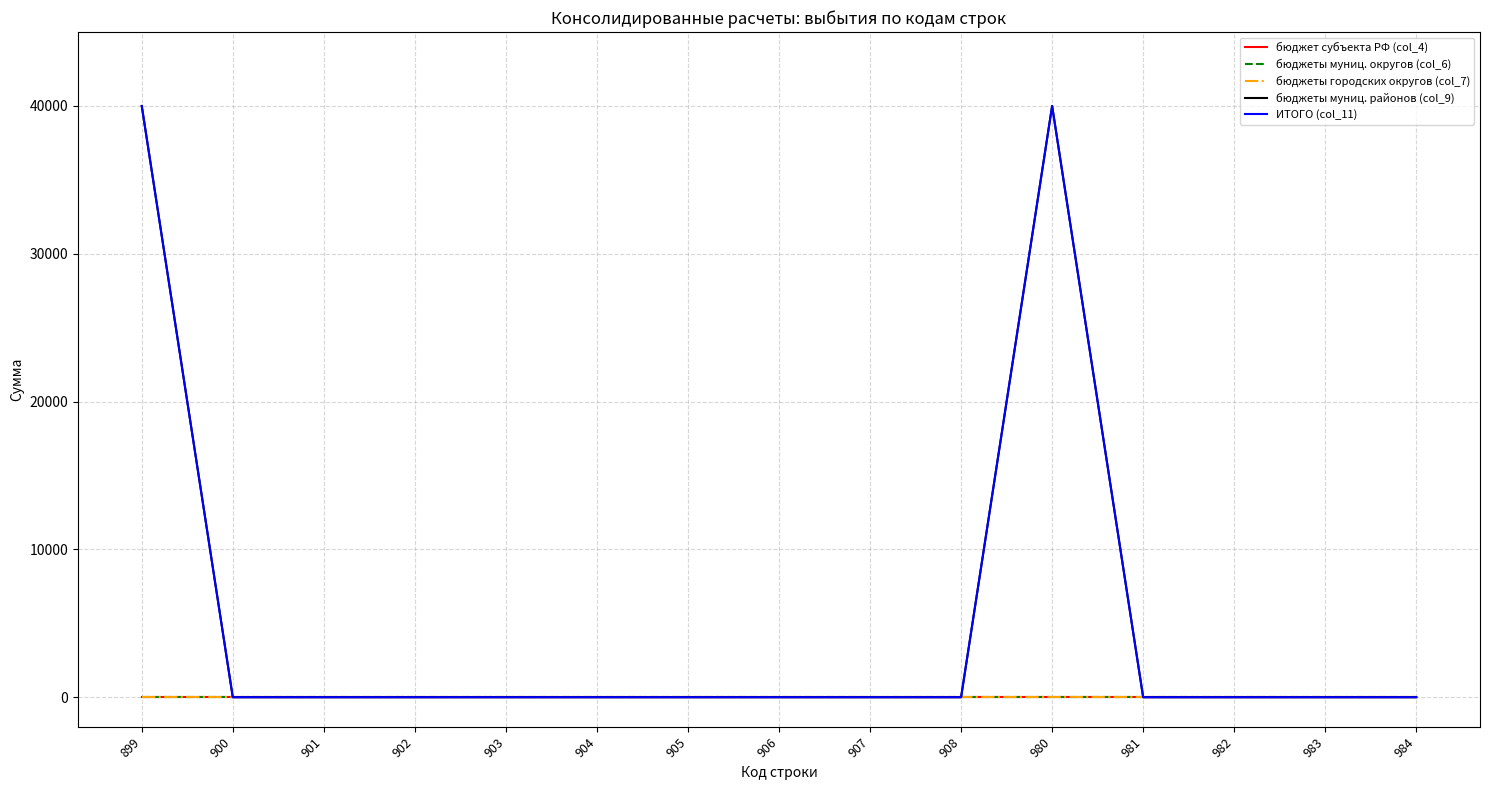

At 981, list the series in order from largest to smallest.

бюджет субъекта РФ (col_4), бюджеты муниц. округов (col_6), бюджеты городских округов (col_7), бюджеты муниц. районов (col_9), ИТОГО (col_11)